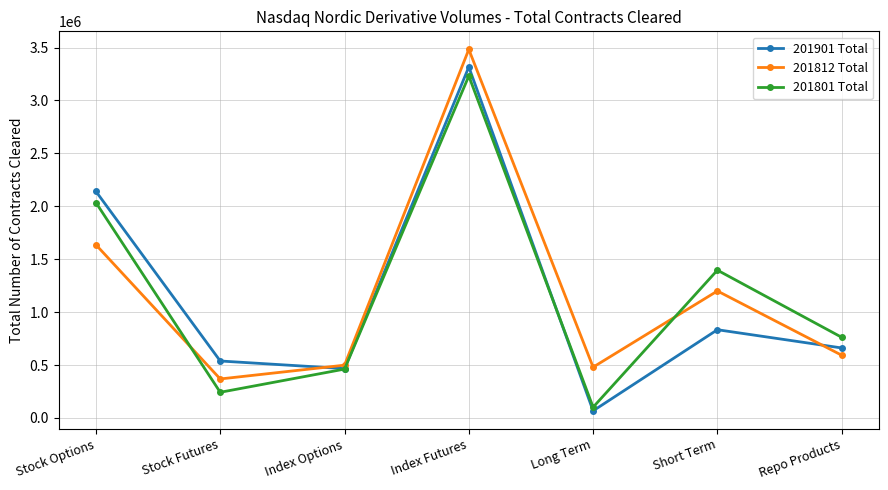

Which label corresponds to the smallest value in the chart?

Long Term